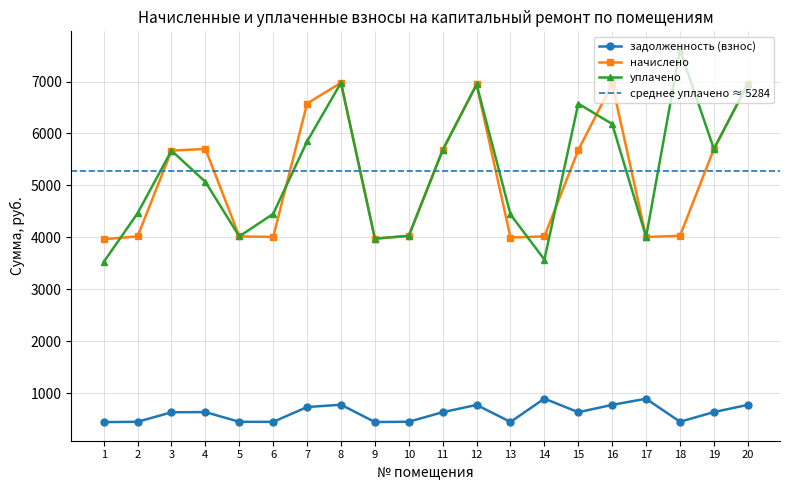

Reading right to left, extract all data points from this chart.

задолженность (взнос): 20=772.8	19=633.6	18=447.6	17=890.4	16=772.8	15=631.2	14=892.8	13=444.0	12=771.6	11=631.2	10=447.6	9=441.6	8=775.2	7=730.8	6=445.2	5=446.4	4=633.6	3=630.0	2=446.4	1=440.4
начислено: 20=6955.2	19=5702.4	18=4028.4	17=4006.8	16=6955.2	15=5680.8	14=4017.6	13=3996.0	12=6944.4	11=5680.8	10=4028.4	9=3974.4	8=6976.8	7=6577.2	6=4006.8	5=4017.6	4=5702.4	3=5670.0	2=4017.6	1=3963.6
уплачено: 20=6955.2	19=5702.4	18=7609.2	17=4006.8	16=6182.4	15=6574.4	14=3571.2	13=4440.0	12=6944.4	11=5680.8	10=4028.4	9=3974.4	8=6976.8	7=5847.2	6=4452.0	5=4017.6	4=5068.8	3=5670.0	2=4464.0	1=3523.6